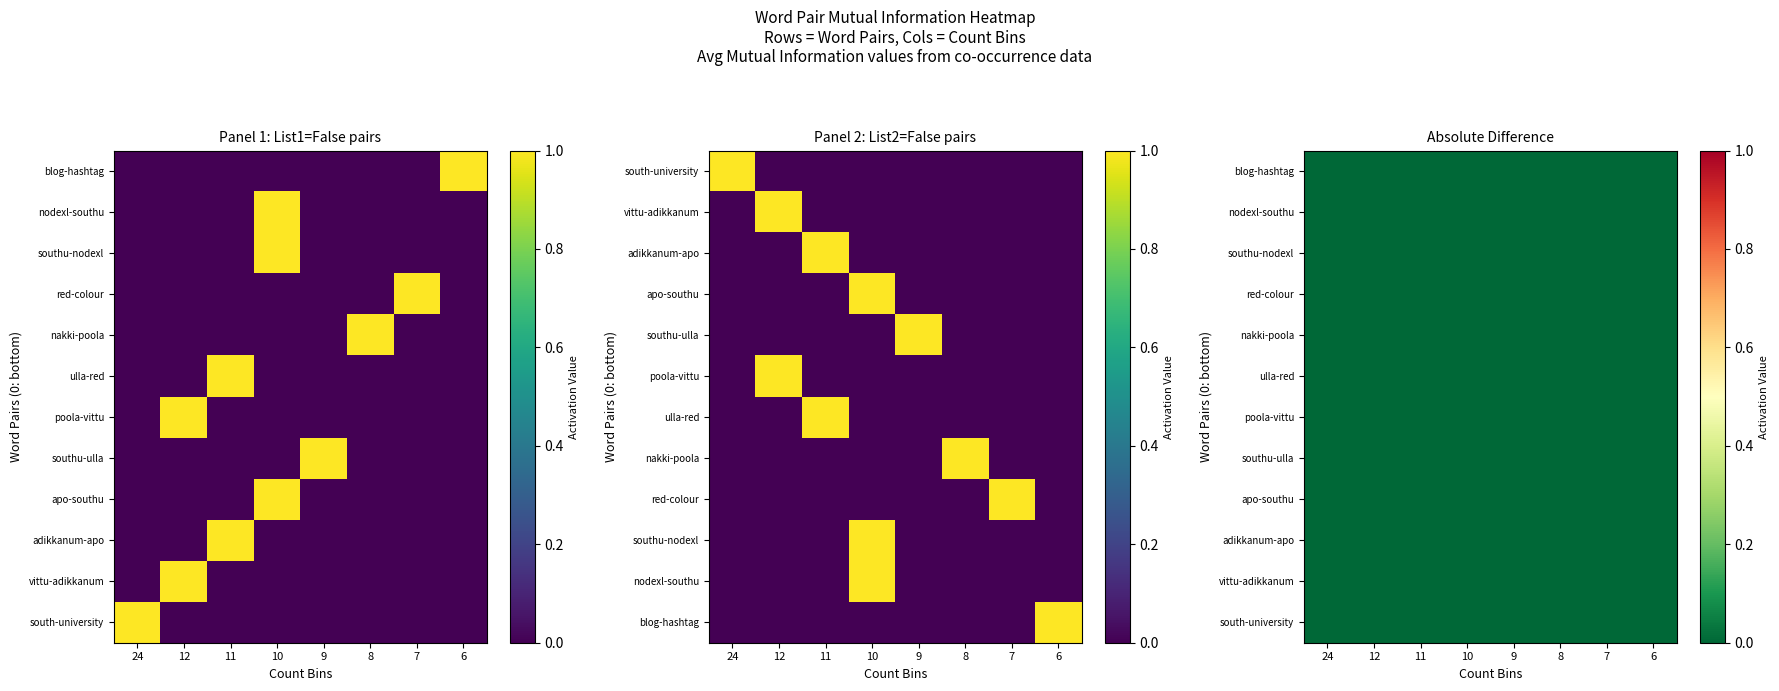

Rank the series at 7 from lowest to highest value.

south-university, vittu-adikkanum, adikkanum-apo, apo-southu, southu-ulla, poola-vittu, ulla-red, nakki-poola, southu-nodexl, nodexl-southu, blog-hashtag, red-colour